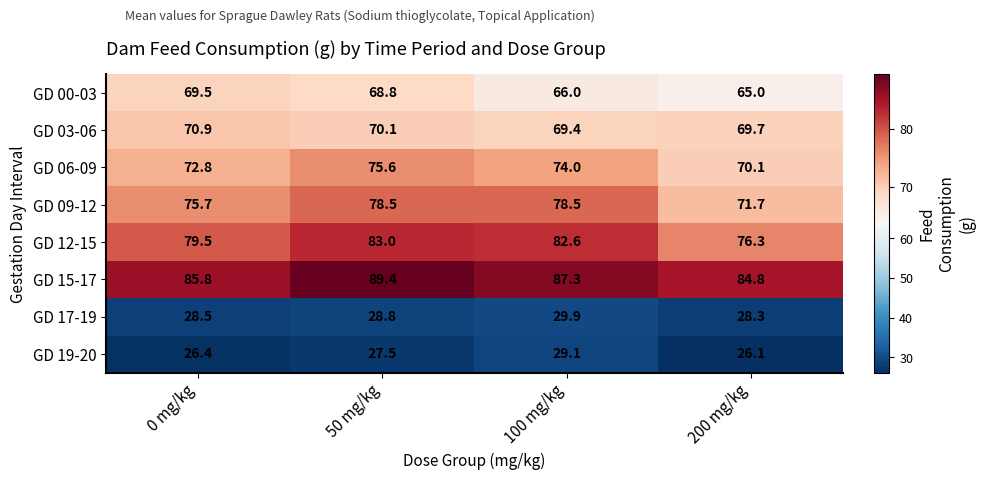

Which series has the largest total across all categories?

GD 15-17